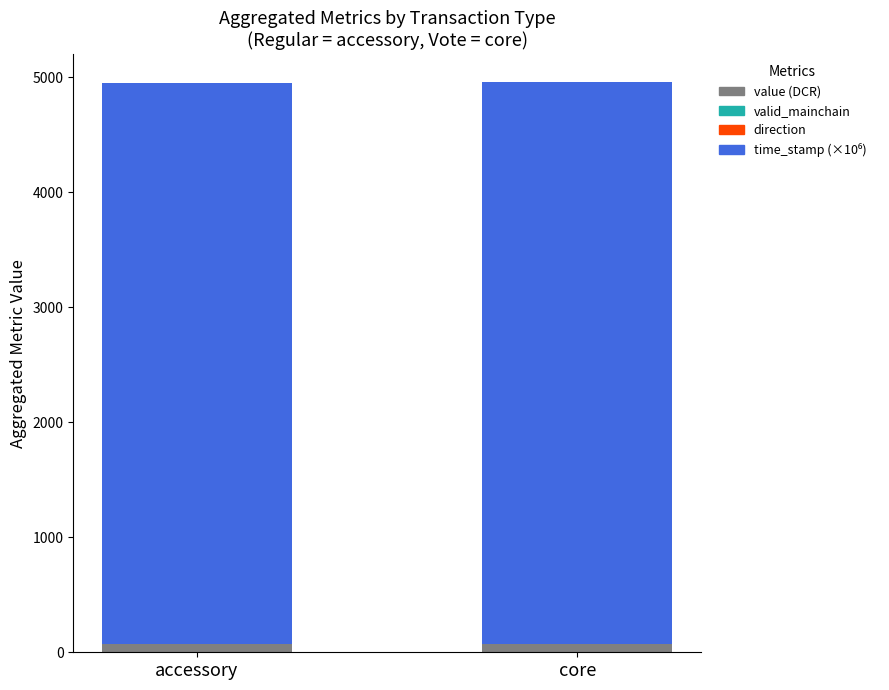

Count the time_stamp (×10⁶) values in the range 4876 to 4877.

1